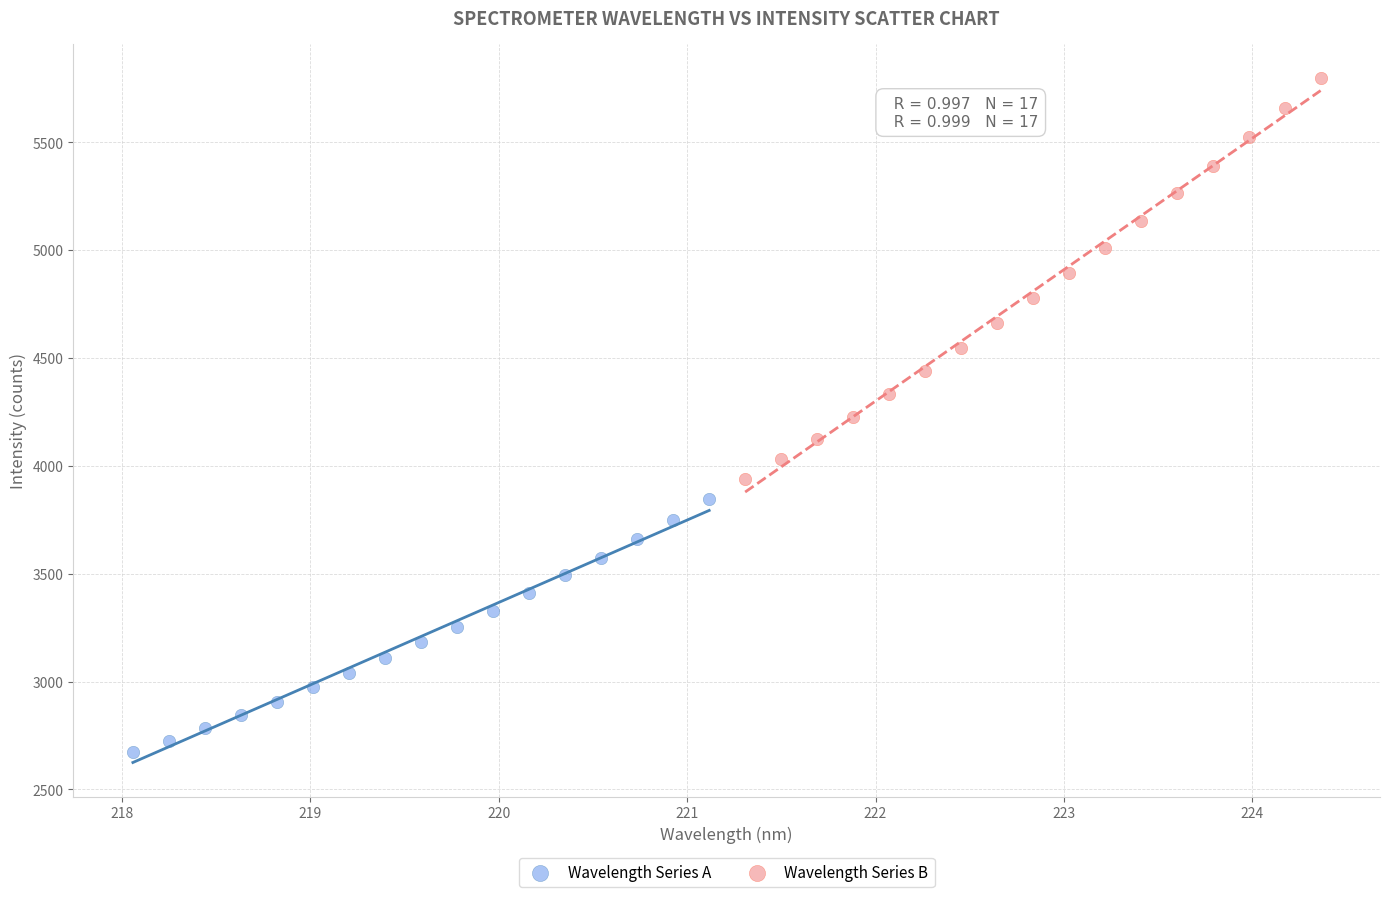

Which series reaches the minimum Y coordinate?

Wavelength Series A